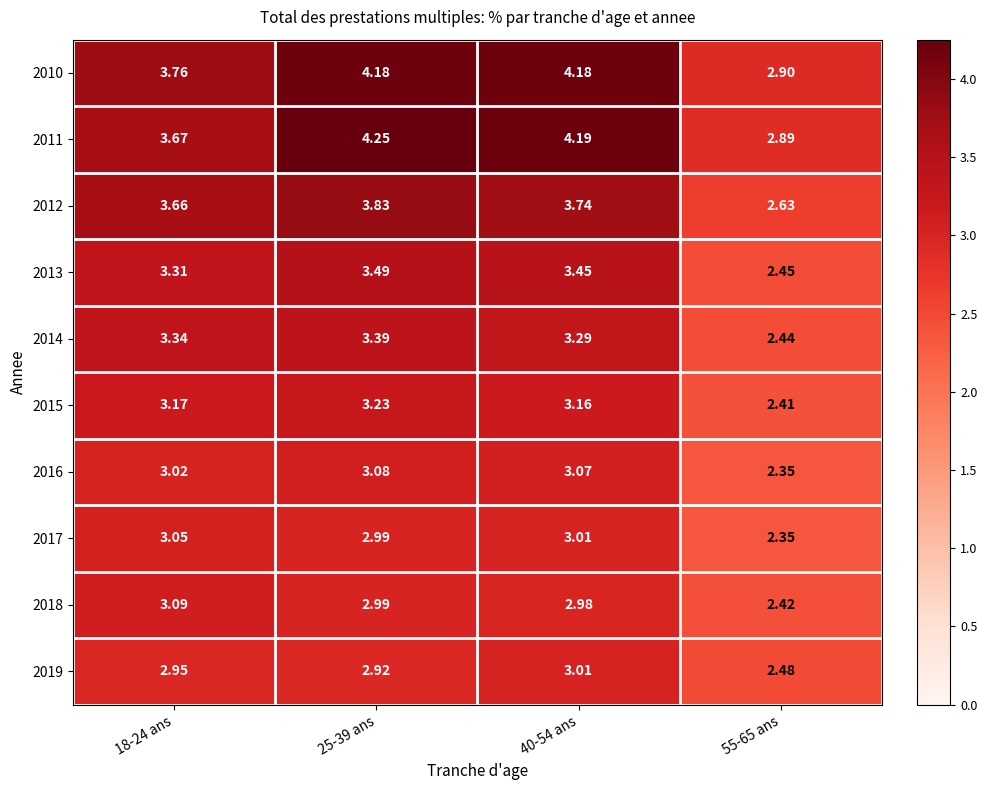

Rank the series at 55-65 ans from lowest to highest value.

2016, 2017, 2015, 2018, 2014, 2013, 2019, 2012, 2011, 2010